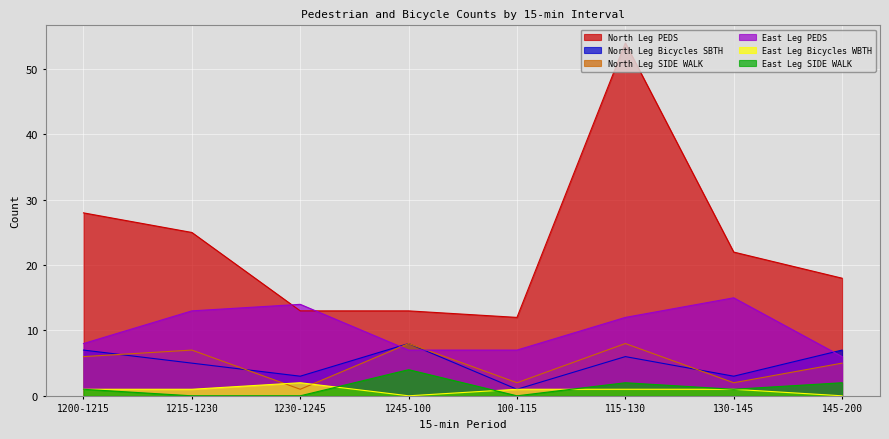

Reading left to right, what are all the values shown in this chart?

North Leg PEDS: 28	25	13	13	12	54	22	18
North Leg Bicycles SBTH: 7	5	3	8	1	6	3	7
North Leg SIDE WALK: 6	7	1	8	2	8	2	5
East Leg PEDS: 8	13	14	7	7	12	15	6
East Leg Bicycles WBTH: 1	1	2	0	1	1	1	0
East Leg SIDE WALK: 1	0	0	4	0	2	1	2